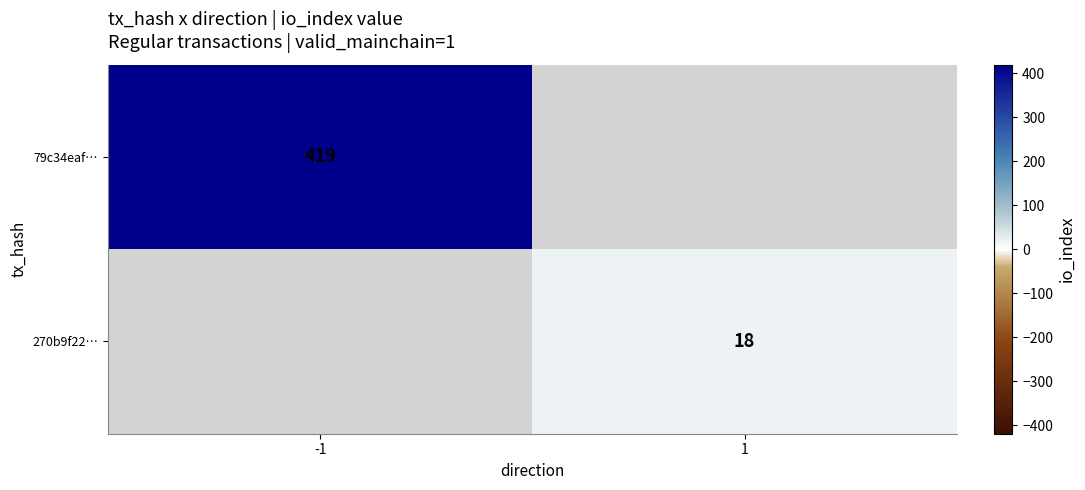

The value of 79c34eaf… at -1 is 419. True or false?

True